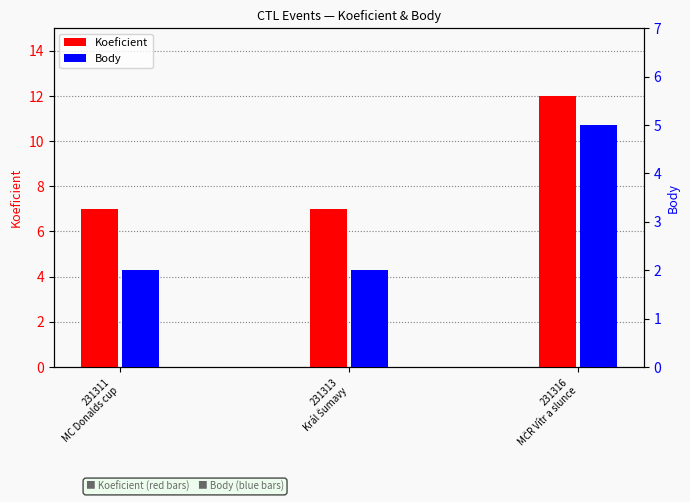

Is it true that Koeficient equals 12 at 231311
MC Donalds cup?

False